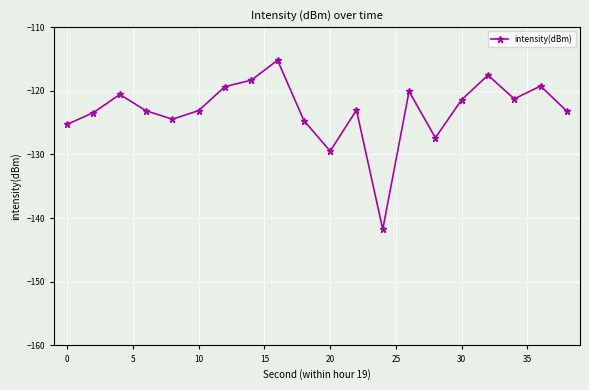

What is the smallest value displayed?

-141.8